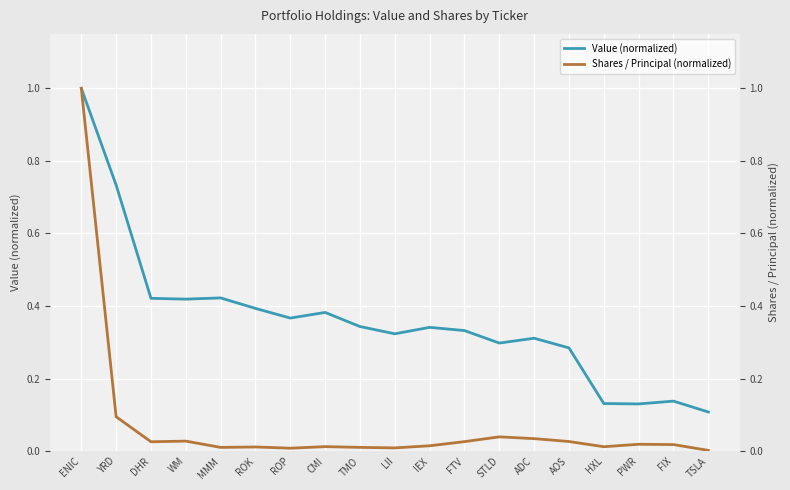

What is the spread (max minus min) of values at DHR?

0.4